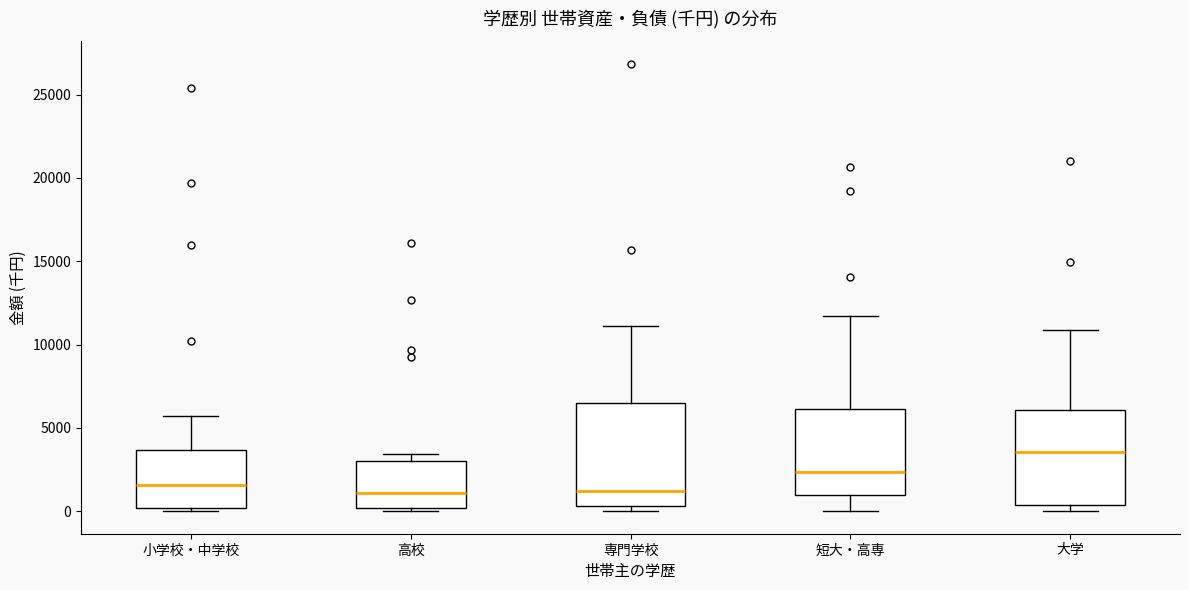

Where does the median line of the box for 高校 sit on the y-axis? The values are not printed on the chart, so give them approximately, as read against the axis.

1000